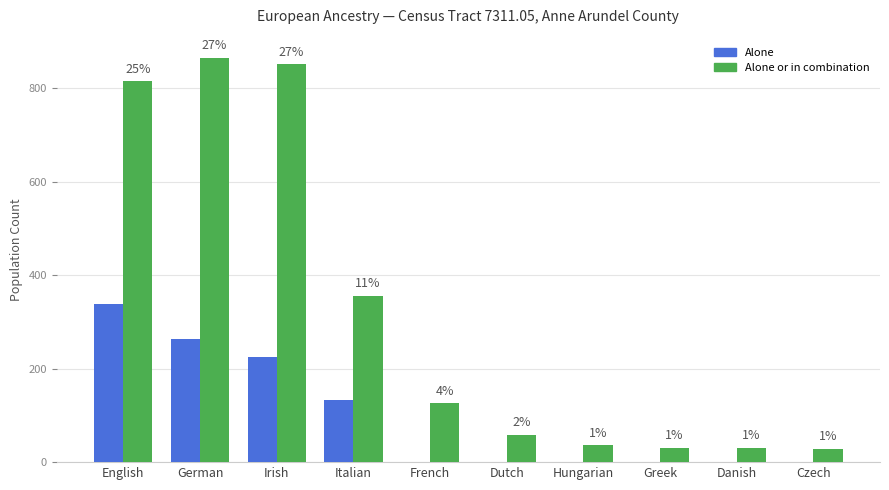

What are all the series names shown in the legend?

Alone, Alone or in combination